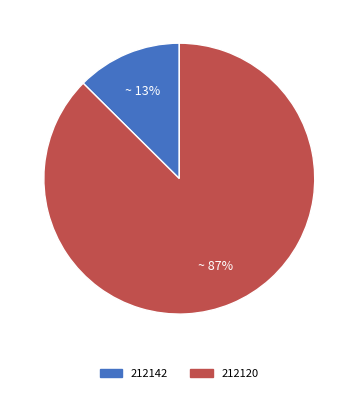

How many segments does this pie chart have?

2